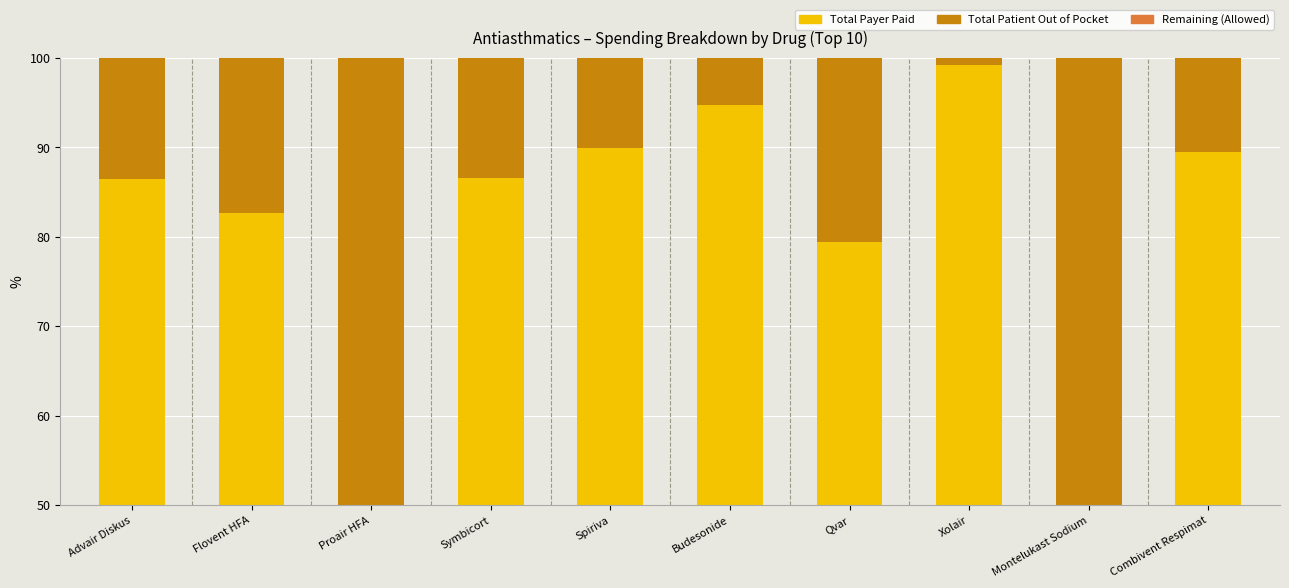

At which label does Total Payer Paid reach its peak?

Xolair